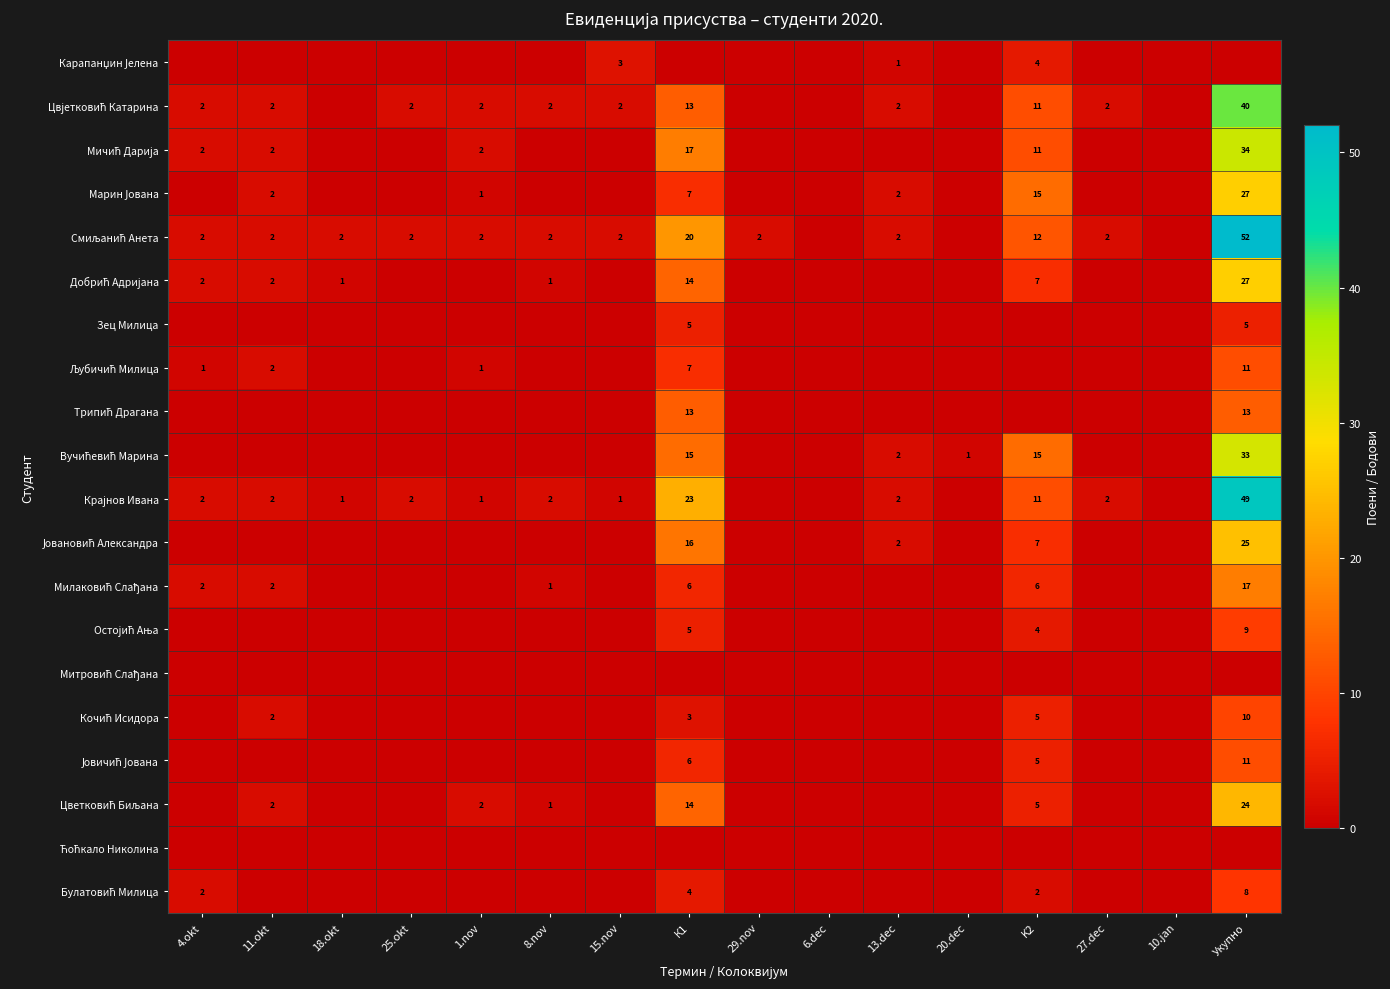

Where does the Цвјетковић Катарина series first go above 2?

К1